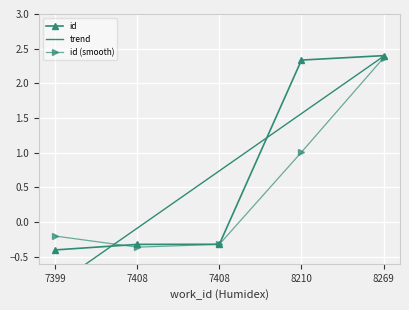

Is it true that the value at 7408 is -0.5?

False